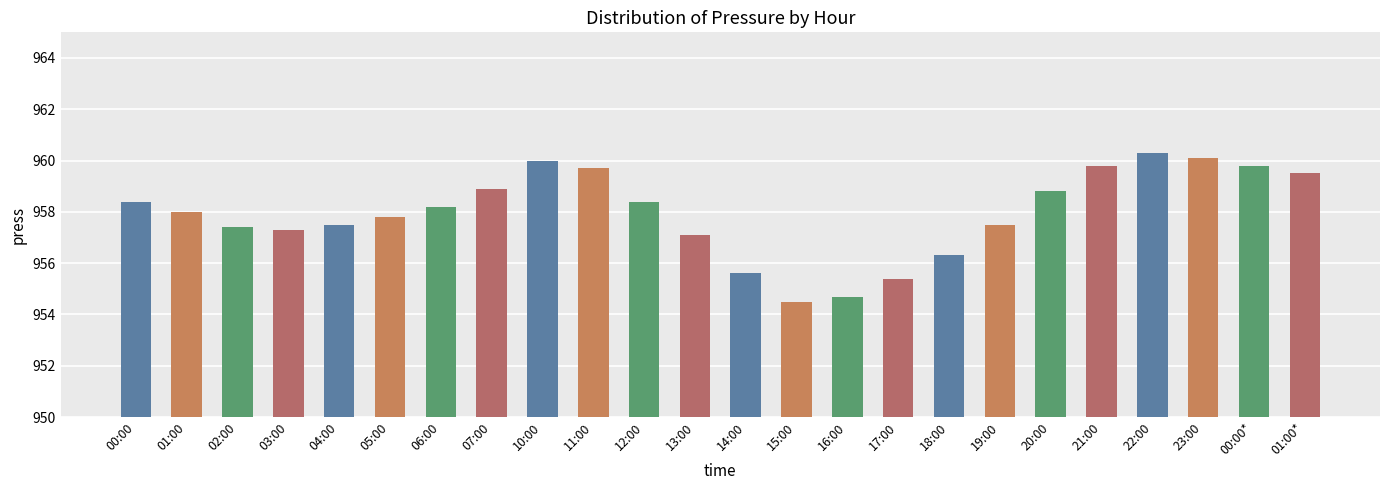

Where does the data first go above 958?

00:00